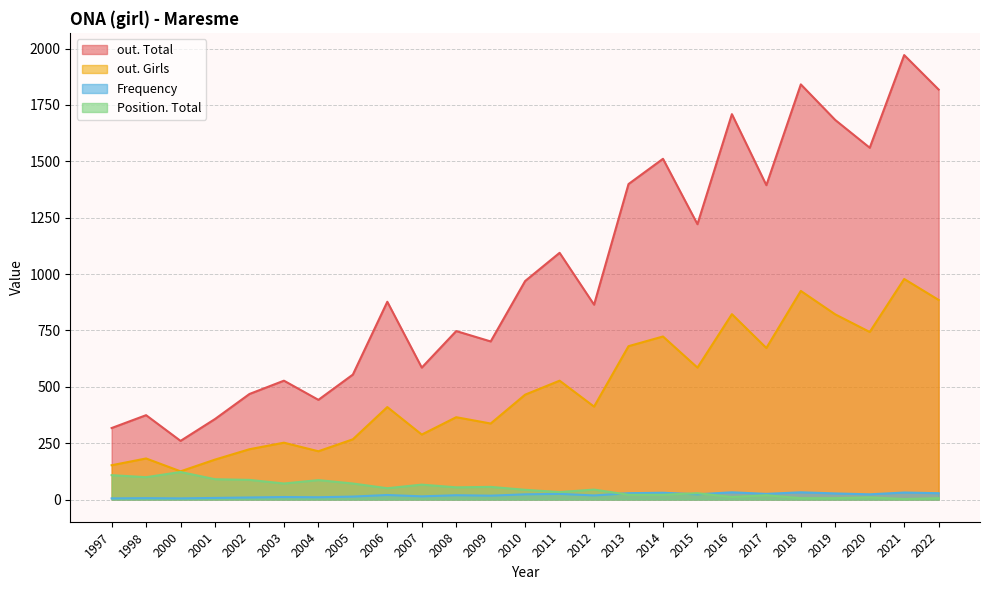

At which category is the sum across all series the highest?

2021